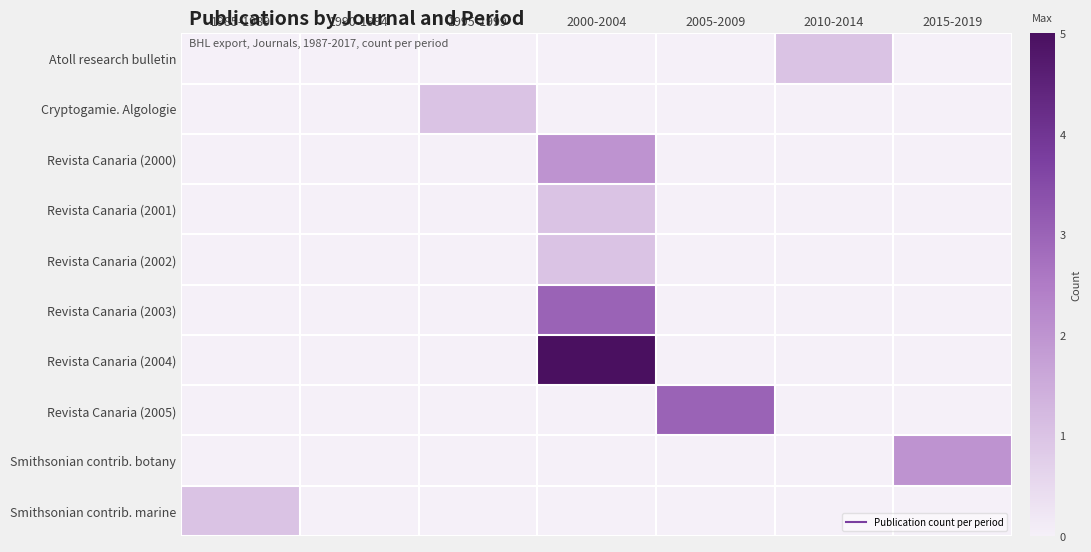

Reading right to left, transcribe all the data shown in this chart.

Atoll research bulletin: 2015-2019=0	2010-2014=1	2005-2009=0	2000-2004=0	1995-1999=0	1990-1994=0	1985-1989=0
Cryptogamie. Algologie: 2015-2019=0	2010-2014=0	2005-2009=0	2000-2004=0	1995-1999=1	1990-1994=0	1985-1989=0
Revista Canaria (2000): 2015-2019=0	2010-2014=0	2005-2009=0	2000-2004=2	1995-1999=0	1990-1994=0	1985-1989=0
Revista Canaria (2001): 2015-2019=0	2010-2014=0	2005-2009=0	2000-2004=1	1995-1999=0	1990-1994=0	1985-1989=0
Revista Canaria (2002): 2015-2019=0	2010-2014=0	2005-2009=0	2000-2004=1	1995-1999=0	1990-1994=0	1985-1989=0
Revista Canaria (2003): 2015-2019=0	2010-2014=0	2005-2009=0	2000-2004=3	1995-1999=0	1990-1994=0	1985-1989=0
Revista Canaria (2004): 2015-2019=0	2010-2014=0	2005-2009=0	2000-2004=5	1995-1999=0	1990-1994=0	1985-1989=0
Revista Canaria (2005): 2015-2019=0	2010-2014=0	2005-2009=3	2000-2004=0	1995-1999=0	1990-1994=0	1985-1989=0
Smithsonian contrib. botany: 2015-2019=2	2010-2014=0	2005-2009=0	2000-2004=0	1995-1999=0	1990-1994=0	1985-1989=0
Smithsonian contrib. marine: 2015-2019=0	2010-2014=0	2005-2009=0	2000-2004=0	1995-1999=0	1990-1994=0	1985-1989=1